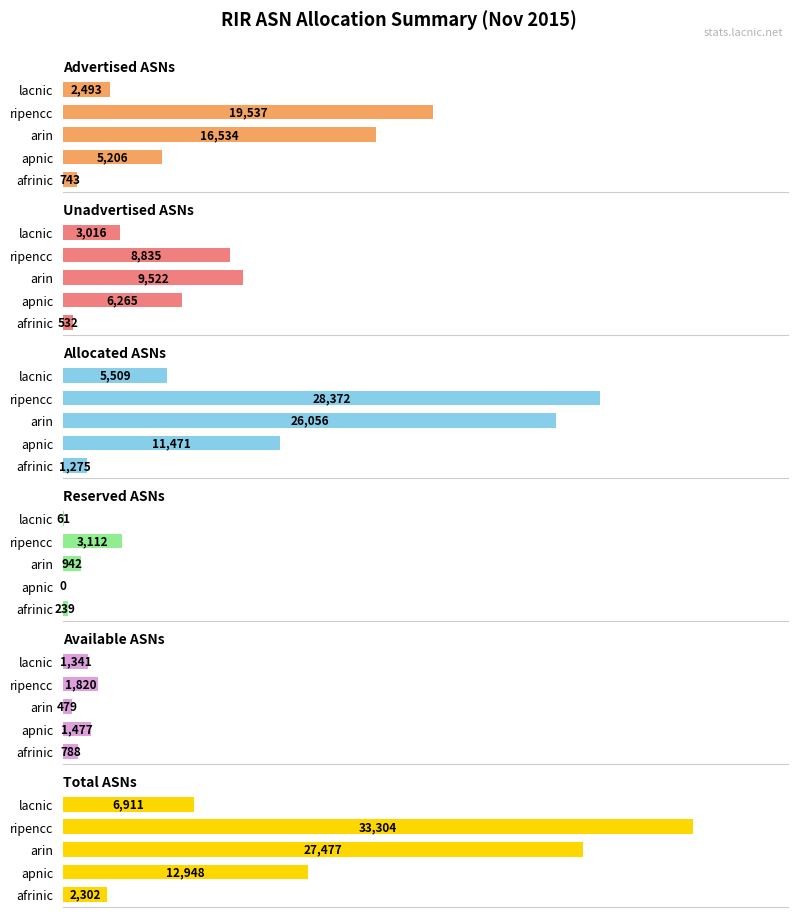

How many values in the Advertised ASNs series exceed 5206?

2